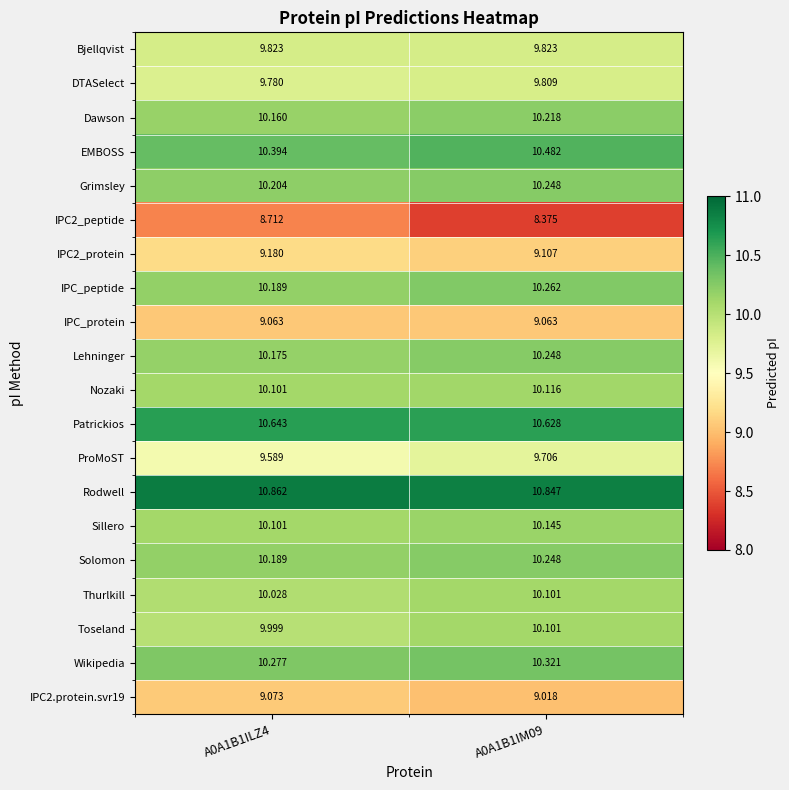

Which series has the largest total across all categories?

Rodwell